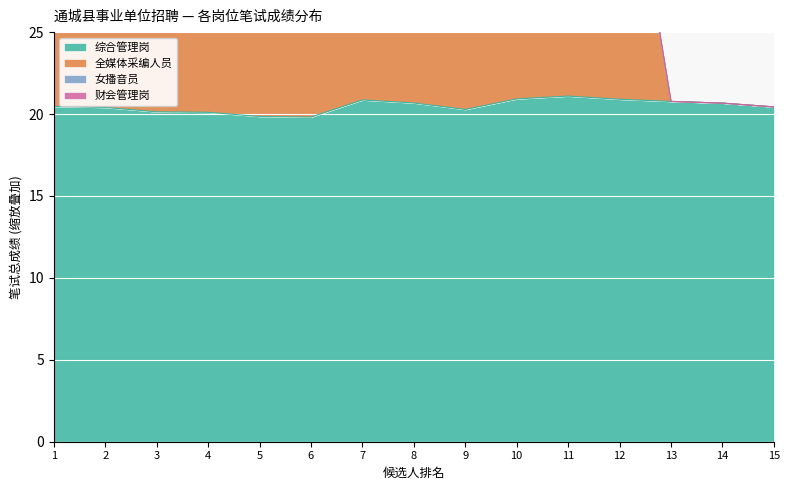

True or false: 综合管理岗 has a value of 21.1 at 11.

True